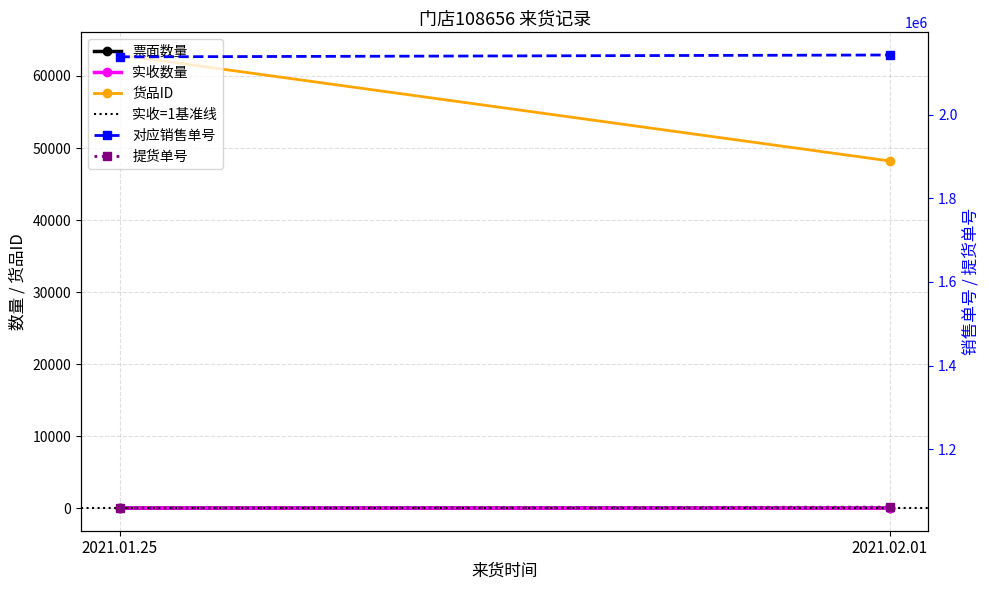

What is the greatest value displayed?

2142881